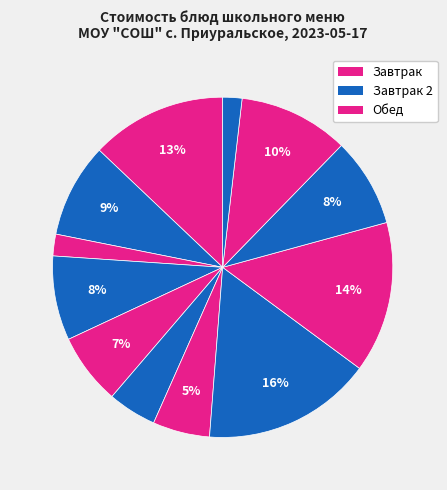

Is there any slice that represents more than half of the pie?

No